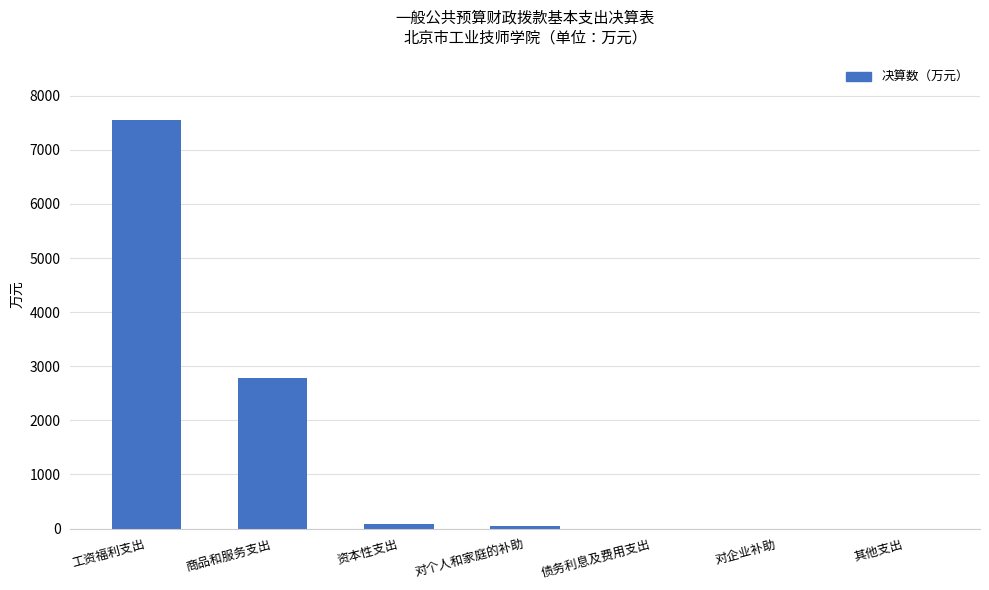

What is the maximum value shown in the chart?

7542.1